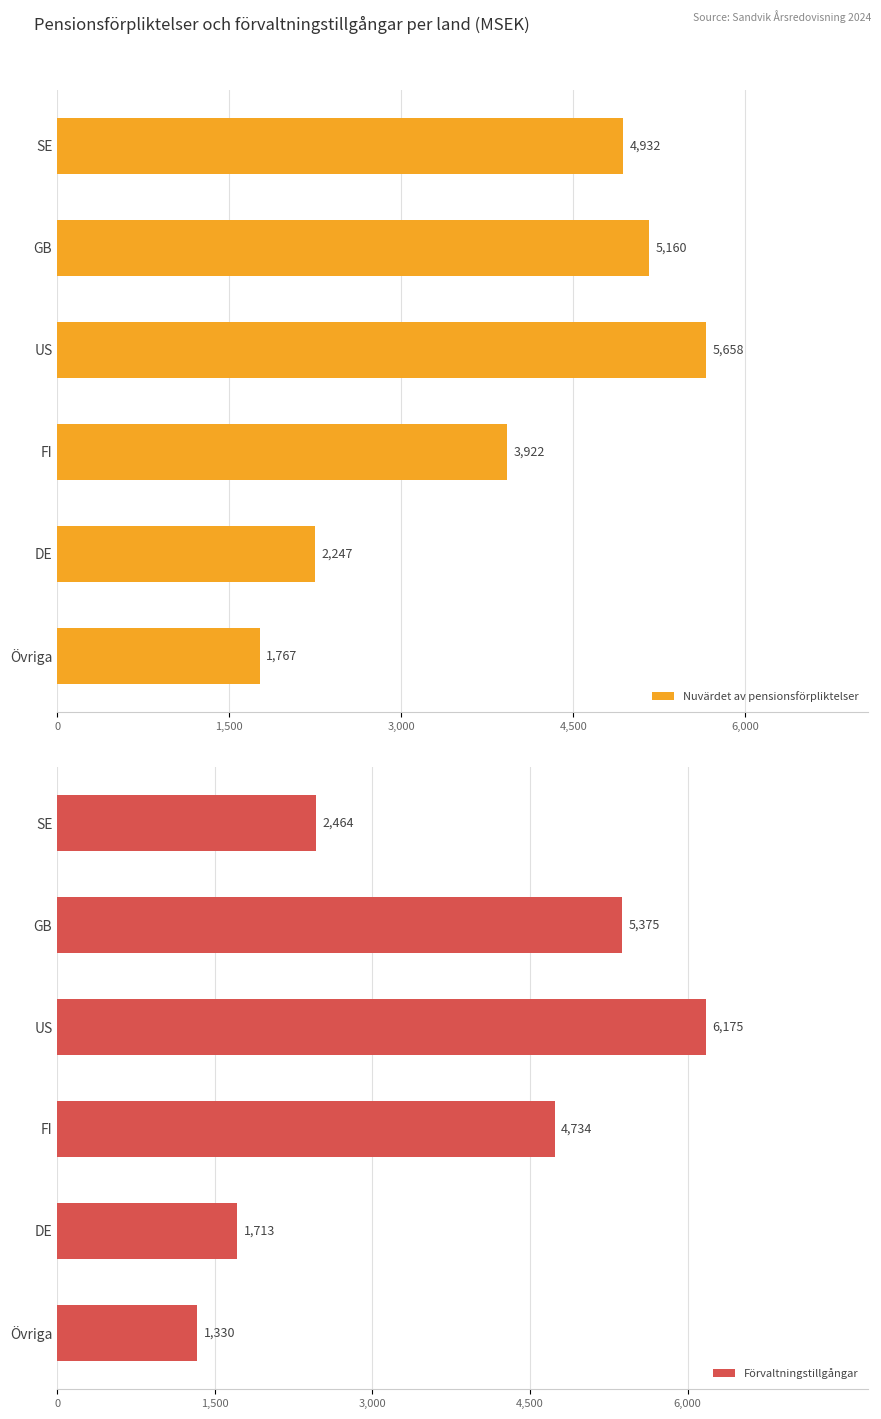

What is the difference between the maximum and second lowest values in the Förvaltningstillgångar series?

4462